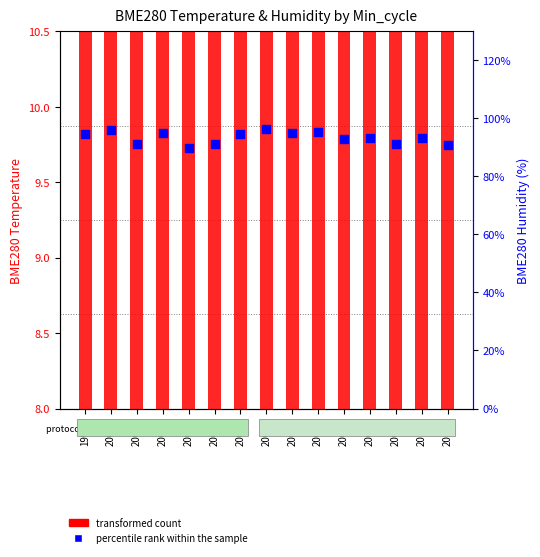

At which category is the sum across all series the highest?

20075